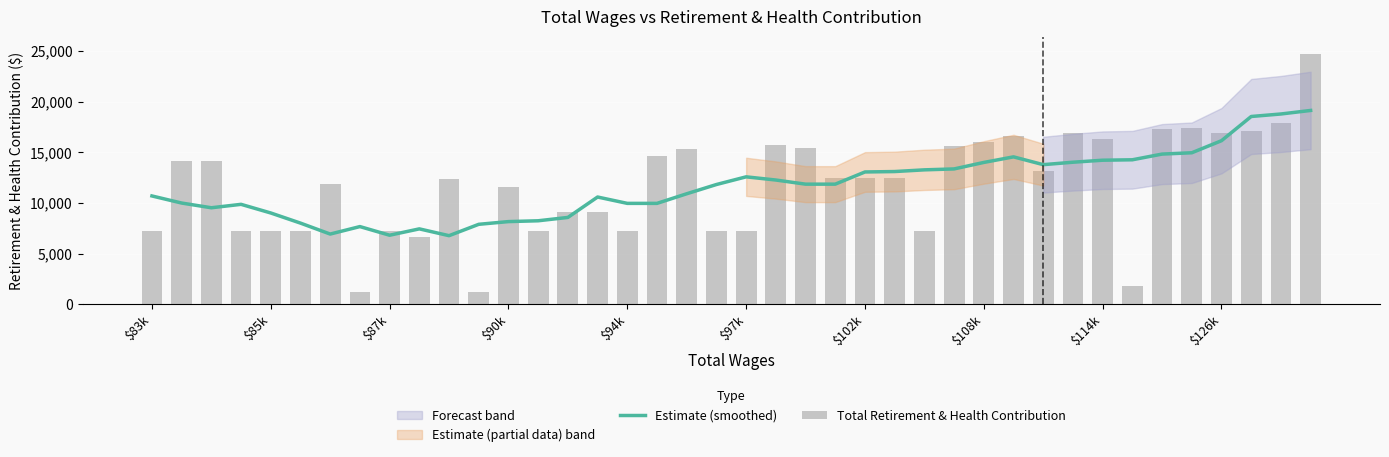

Reading right to left, list all the values displayed in this chart.

Estimate (smoothed): 19138.0	18788.4	18541.0	16149.4	14956.6	14826.9	14263.4	14220.9	14022.9	13782.3	14552.0	14001.4	13360.0	13269.1	13101.4	13060.0	11855.4	11855.4	12263.4	12578.6	11819.7	10906.0	9956.6	9956.6	10584.3	8568.0	8237.1	8156.4	7887.9	6765.0	7437.0	6809.3	7663.6	6925.0	8006.3	9006.9	9861.1	9522.7	9989.6	10690.0
Total Retirement & Health Contribution: 24670.0	17866.0	17080.0	16936.0	17390.0	17304.0	1800.0	16320.0	16958.0	13136.0	16638.0	16004.0	15620.0	7188.0	12466.0	12468.0	12500.0	15464.0	15714.0	7188.0	7188.0	15322.0	14674.0	7188.0	9068.0	9068.0	7188.0	11582.0	1208.0	12358.0	6623.0	7188.0	1208.0	11892.0	7188.0	7188.0	7188.0	14192.0	14192.0	7188.0